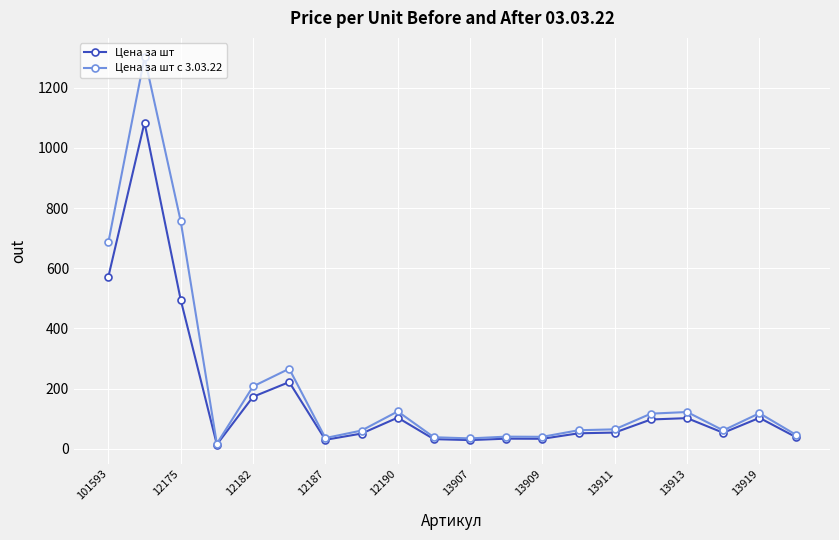

At how many categories does at least one series exceed 323?

3